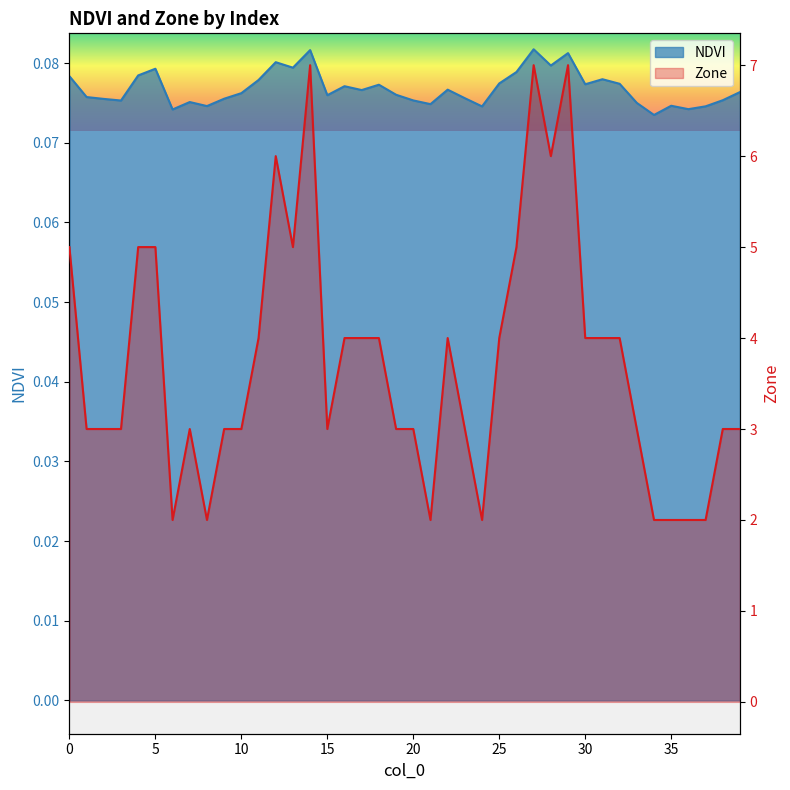

How many series are shown in this chart?

2